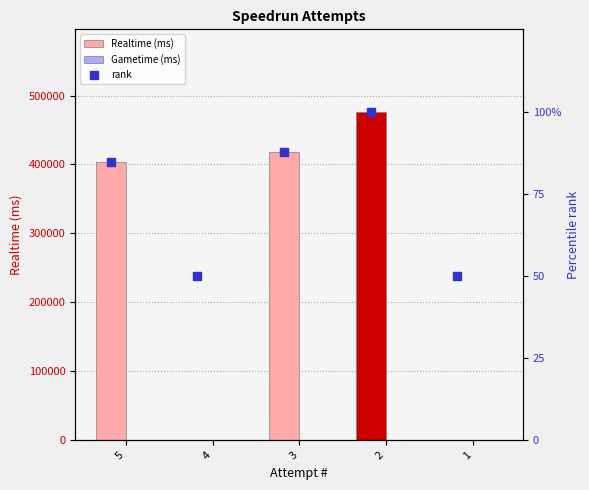

The value of Realtime (ms) at 3 is 417328. True or false?

True